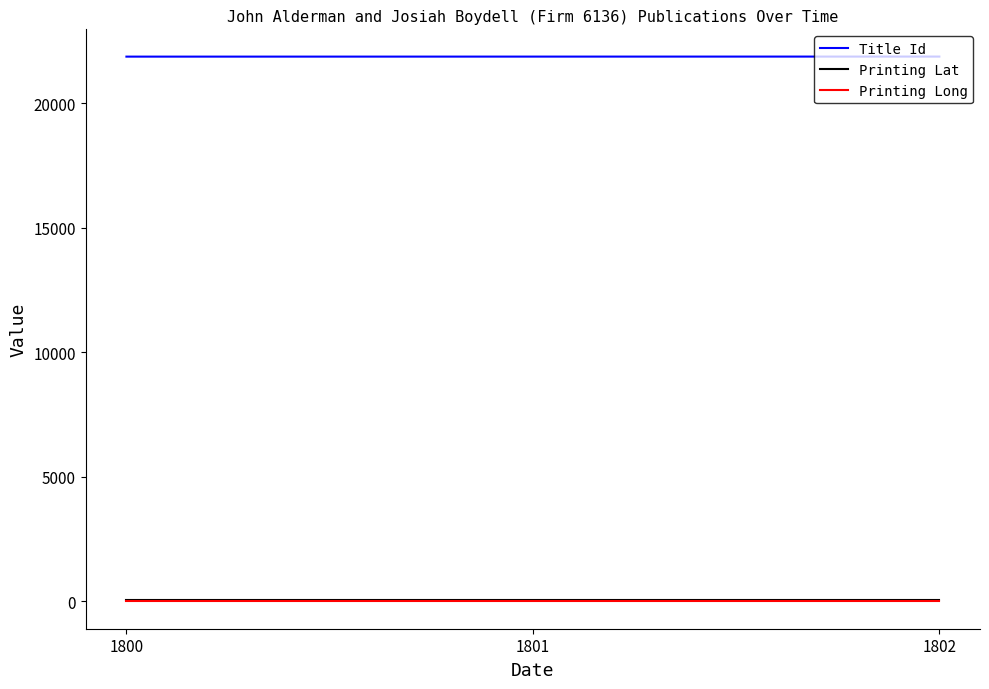

The Printing Long series shows -0.1 at 1801. True or false?

True